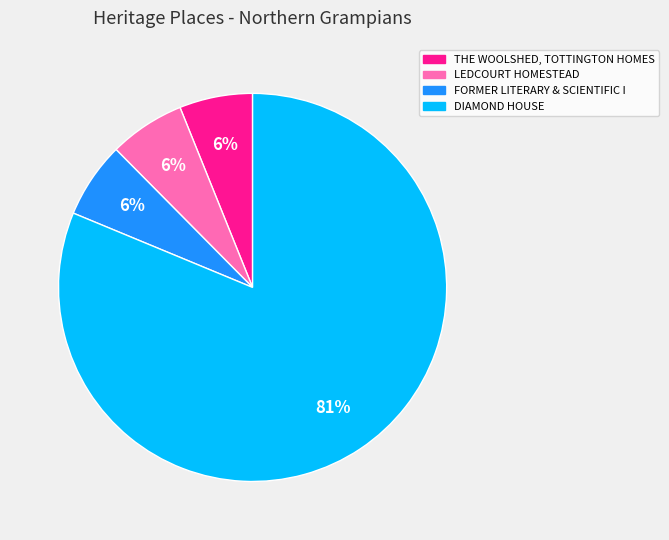

Between LEDCOURT HOMESTEAD and DIAMOND HOUSE, which is larger?

DIAMOND HOUSE